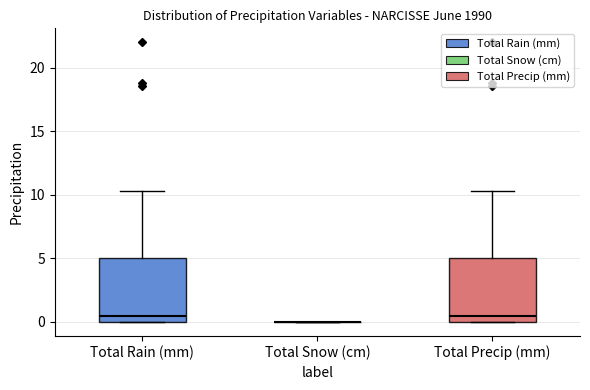

Reading left to right, transcribe this box plot: for each box, give where its median line is, the range the box spans, and where its two whiskers end, as read against the y-axis. The values are not printed on the chart, so give them approximately, as read against the axis.

Total Rain (mm): median 0.5, box 0.0 to 5.0, whiskers 0.0 to 10.5
Total Snow (cm): box collapsed to a line at 0.0, whiskers 0.0 to 0.0
Total Precip (mm): median 0.5, box 0.0 to 5.0, whiskers 0.0 to 10.5